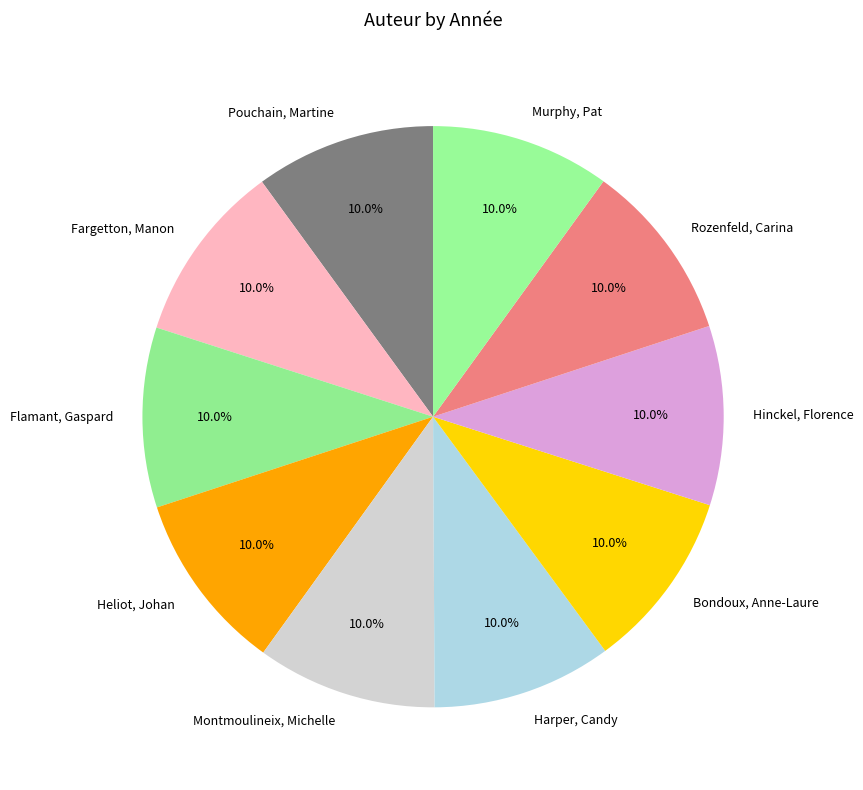

What is the total percentage of Hinckel, Florence and Bondoux, Anne-Laure?

20.0%